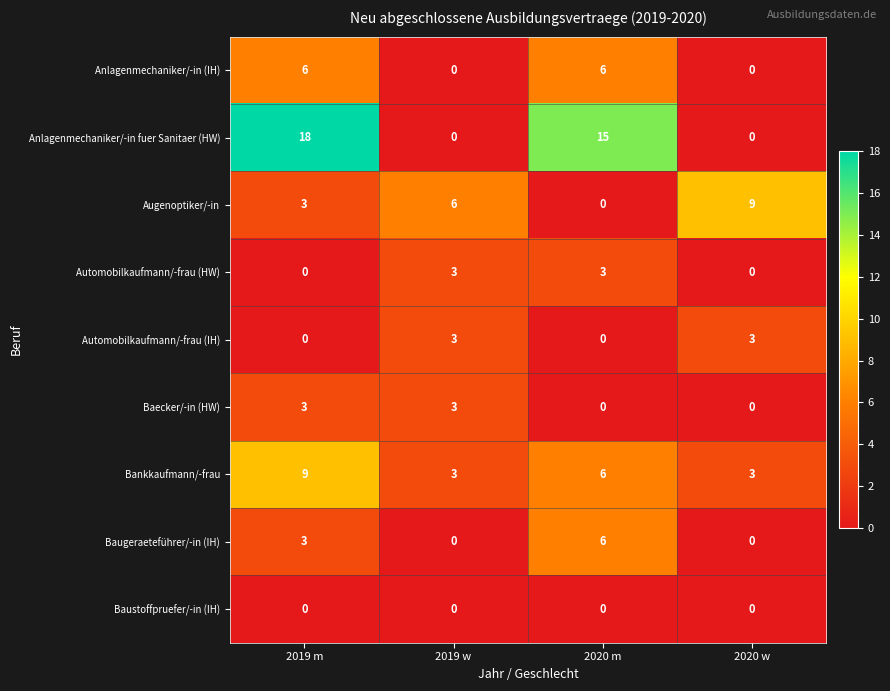

At which category does the chart reach its peak across all series?

2019 m